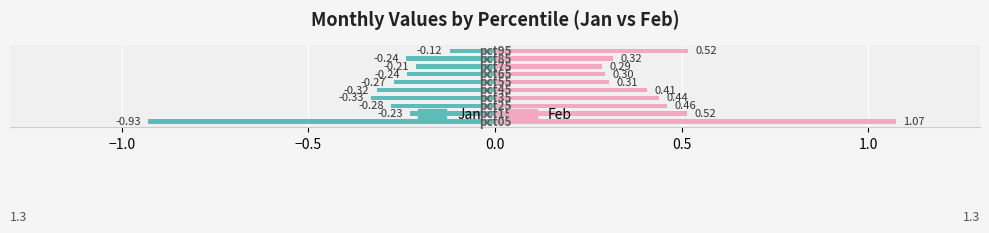

What are all the series names shown in the legend?

Jan, Feb